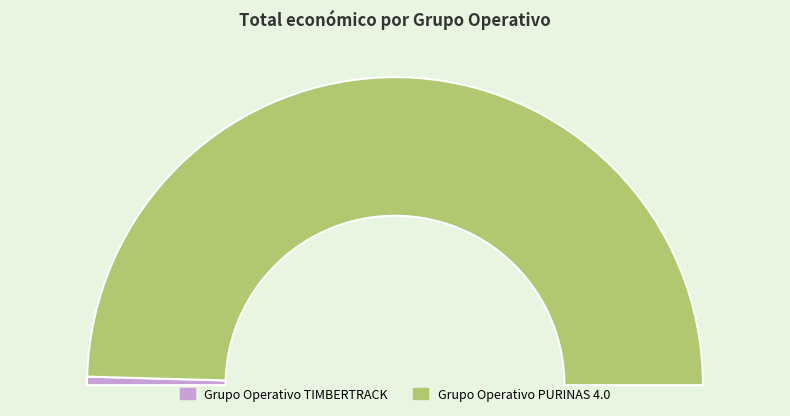

What is the change in value from Grupo Operativo TIMBERTRACK to Grupo Operativo PURINAS 4.0?

+8409424